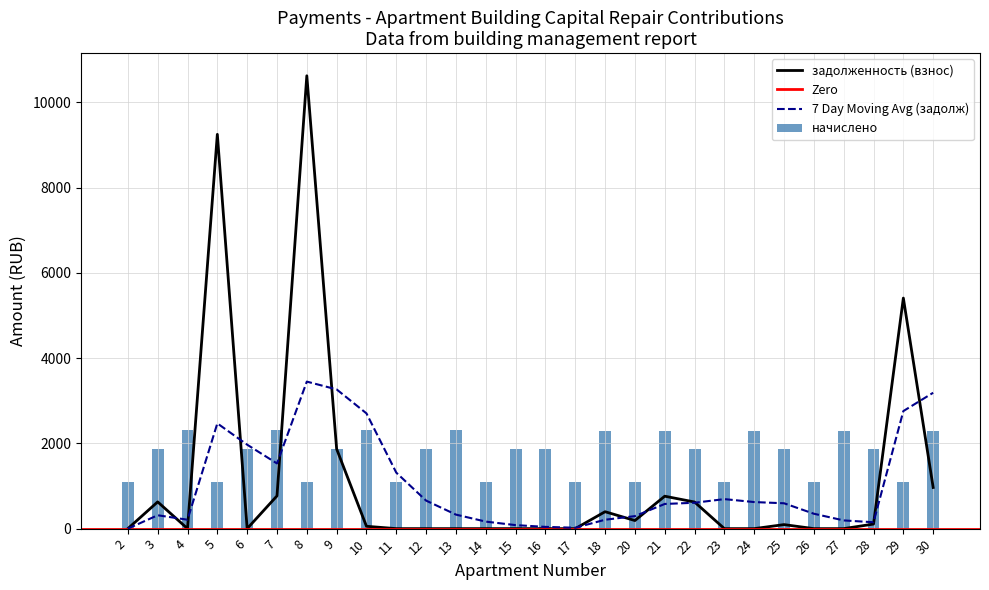

Are the bars horizontal?

No